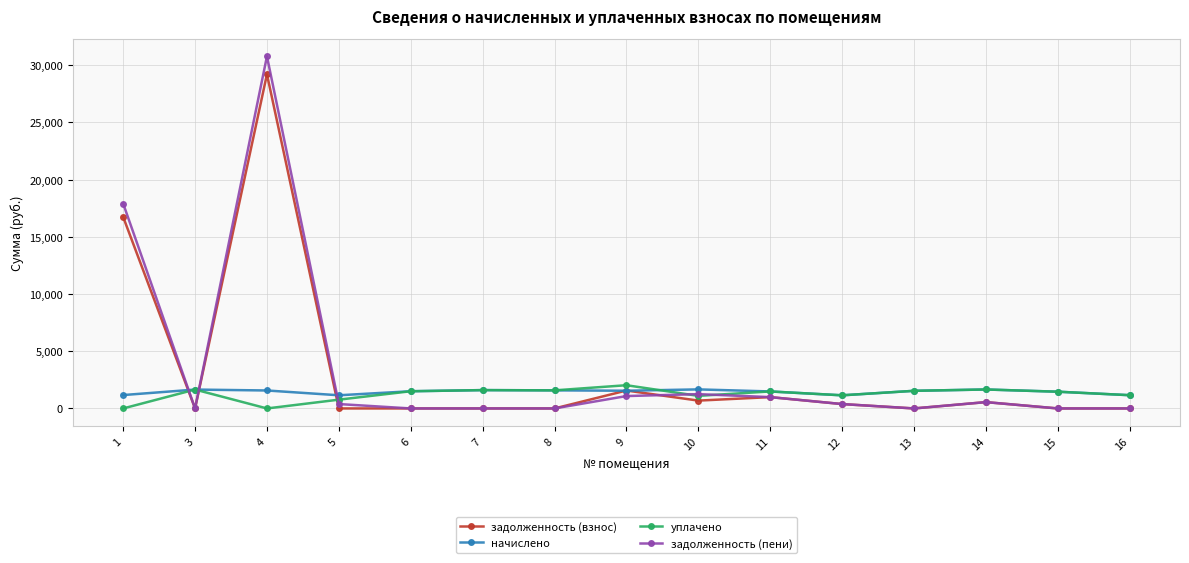

What is the maximum value for задолженность (взнос)?

29194.7